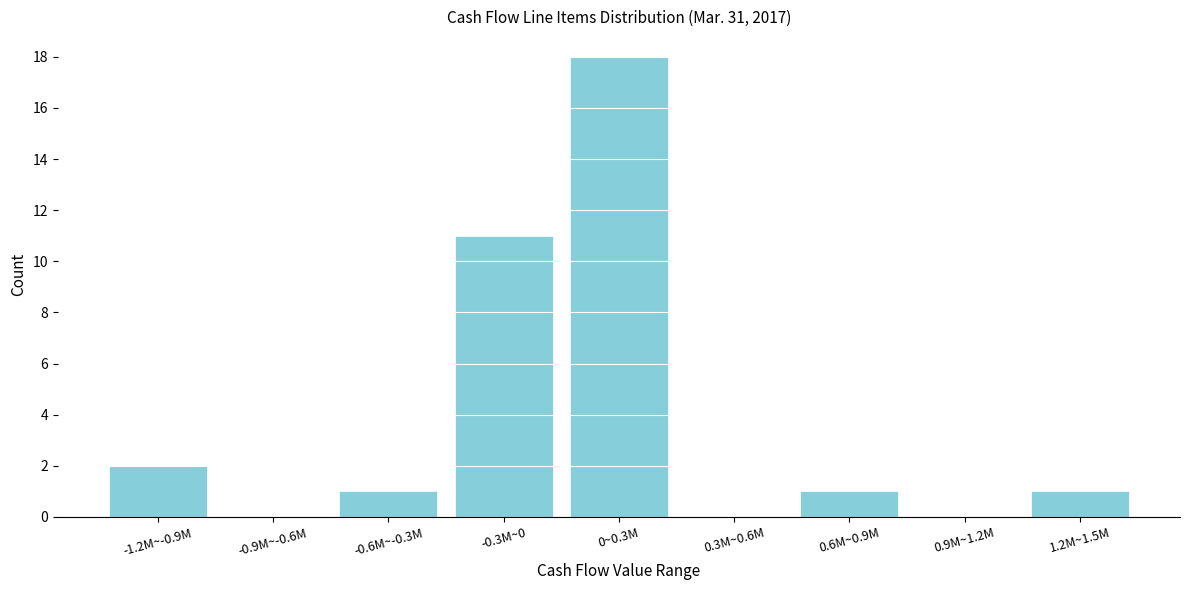

Reading left to right, extract all data points from this chart.

-1.2M~-0.9M=2	-0.9M~-0.6M=0	-0.6M~-0.3M=1	-0.3M~0=11	0~0.3M=18	0.3M~0.6M=0	0.6M~0.9M=1	0.9M~1.2M=0	1.2M~1.5M=1